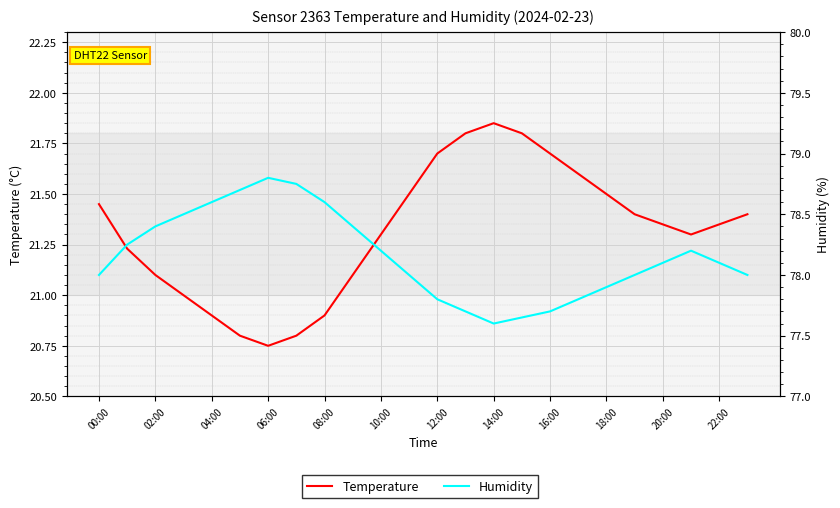

How many data points does each series have?

24